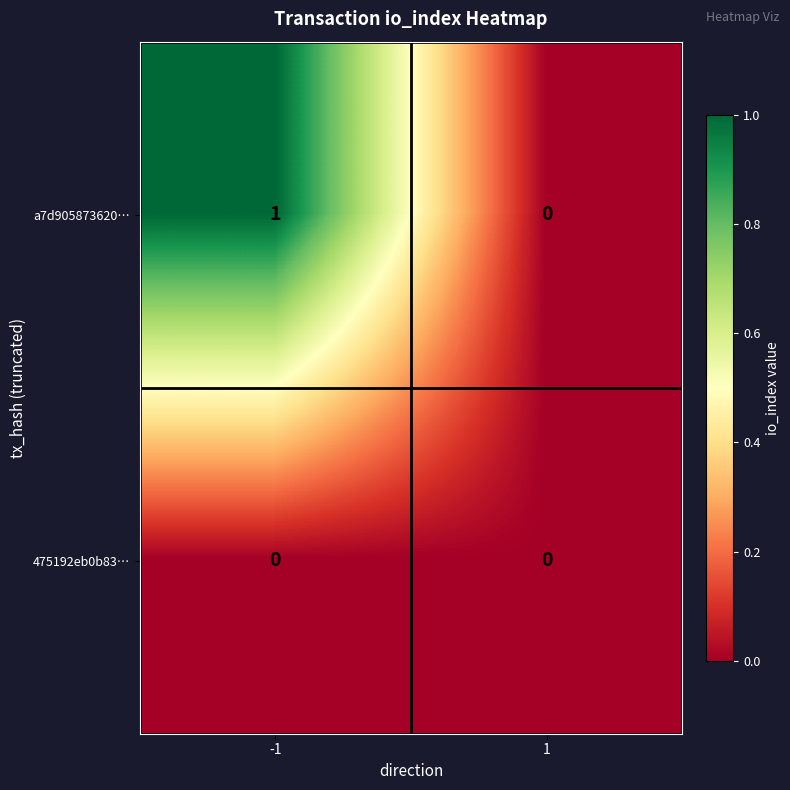

Count the number of categories in the chart.

2